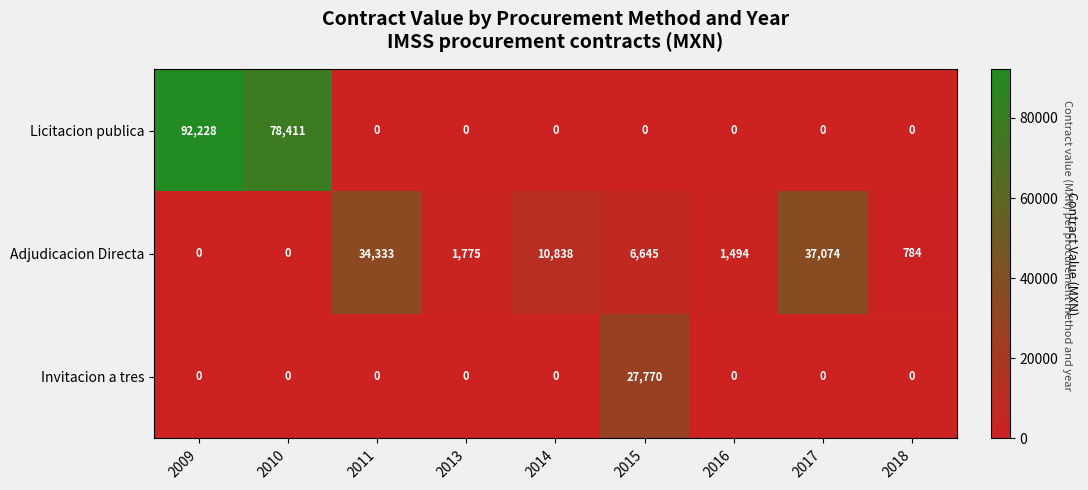

What is the difference between the maximum and minimum values in the Licitacion publica series?

92228